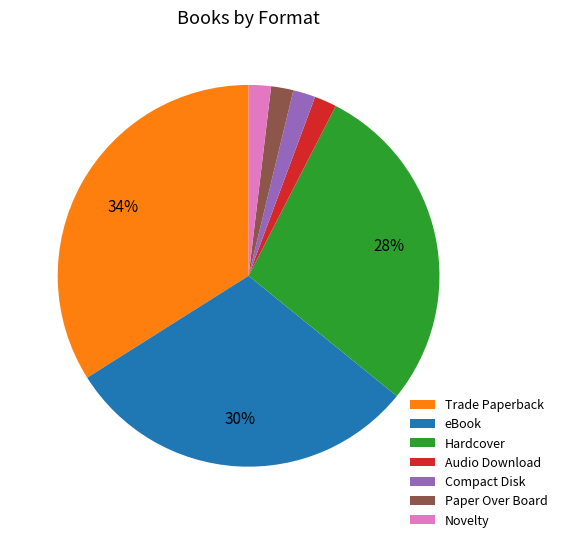

What is the largest slice in the pie chart?

Trade Paperback